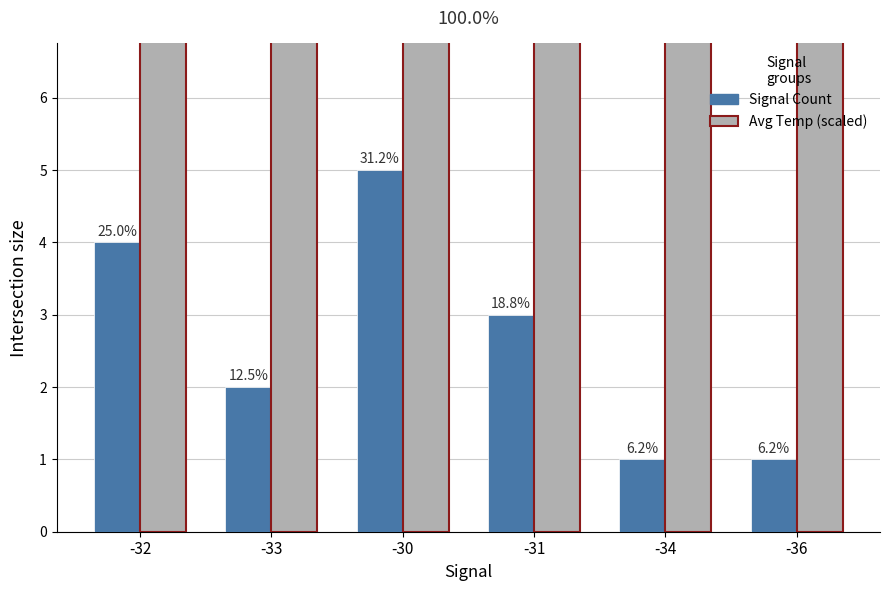

At how many categories does at least one series exceed 14?

2